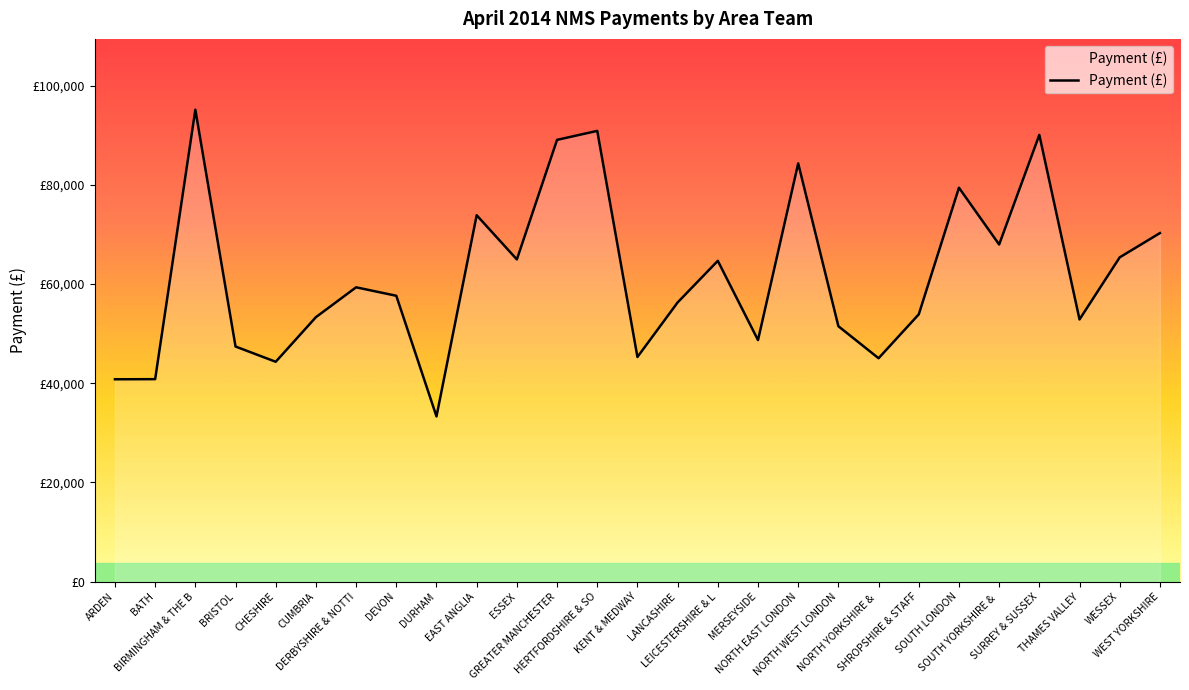

True or false: there are more than 1 points higher than both neighbors.

True